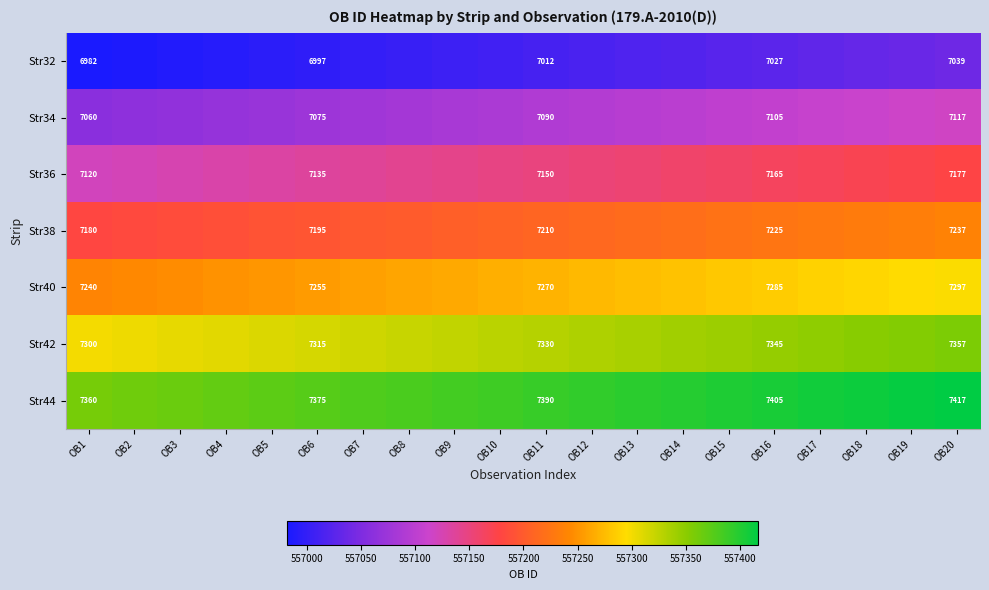

True or false: Str34 has a value of 7090 at OB11.

True